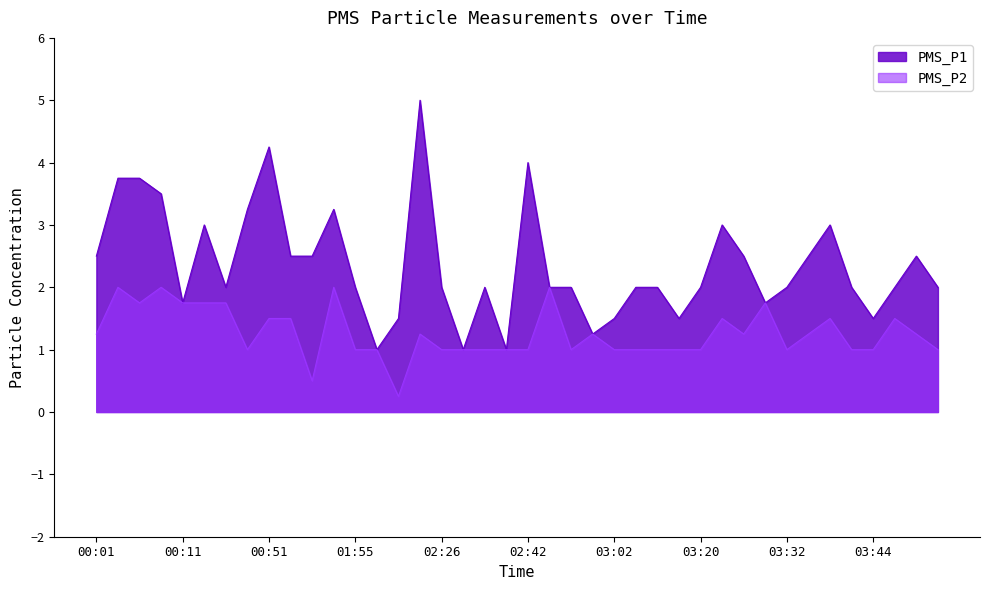

What is the spread (max minus min) of values at 03:38?

1.5